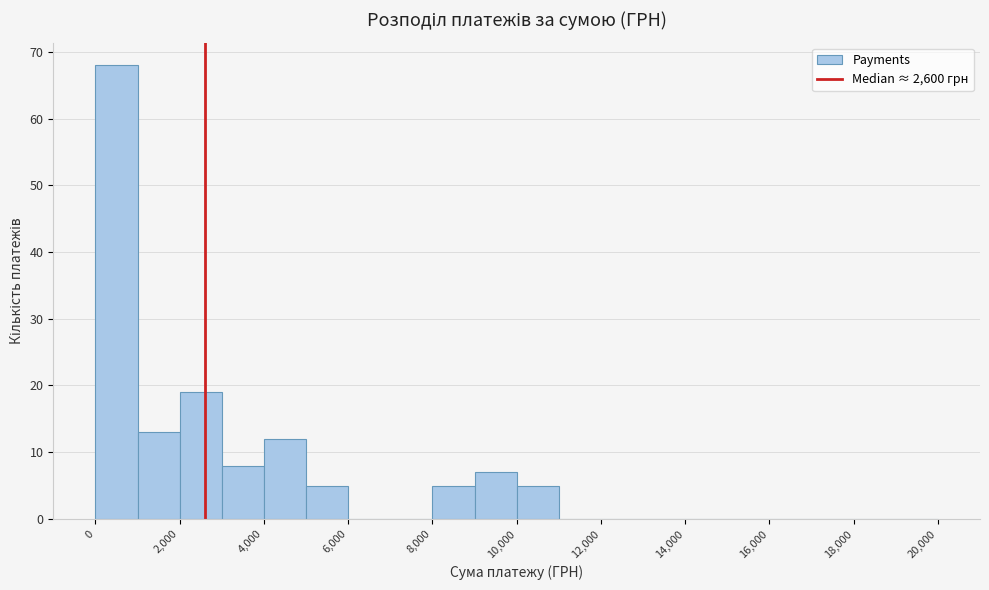

How tall is the bar that spans 8000 to 9000 on the x-axis? The values are not printed on the chart, so give them approximately, as read against the axis.

5